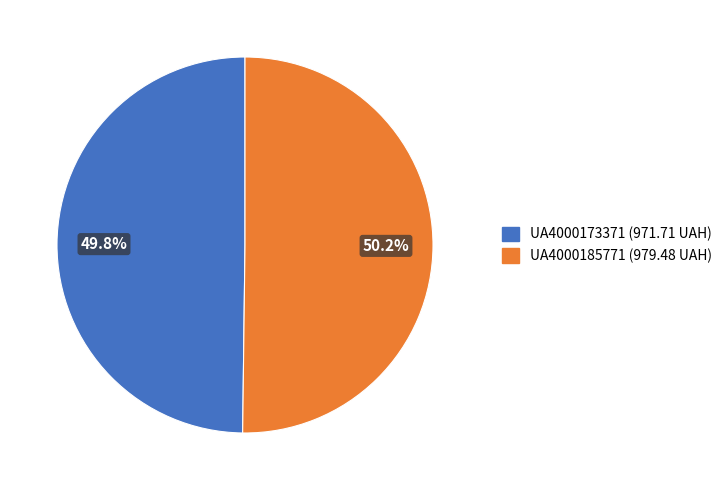

Count the number of slices in the pie.

2